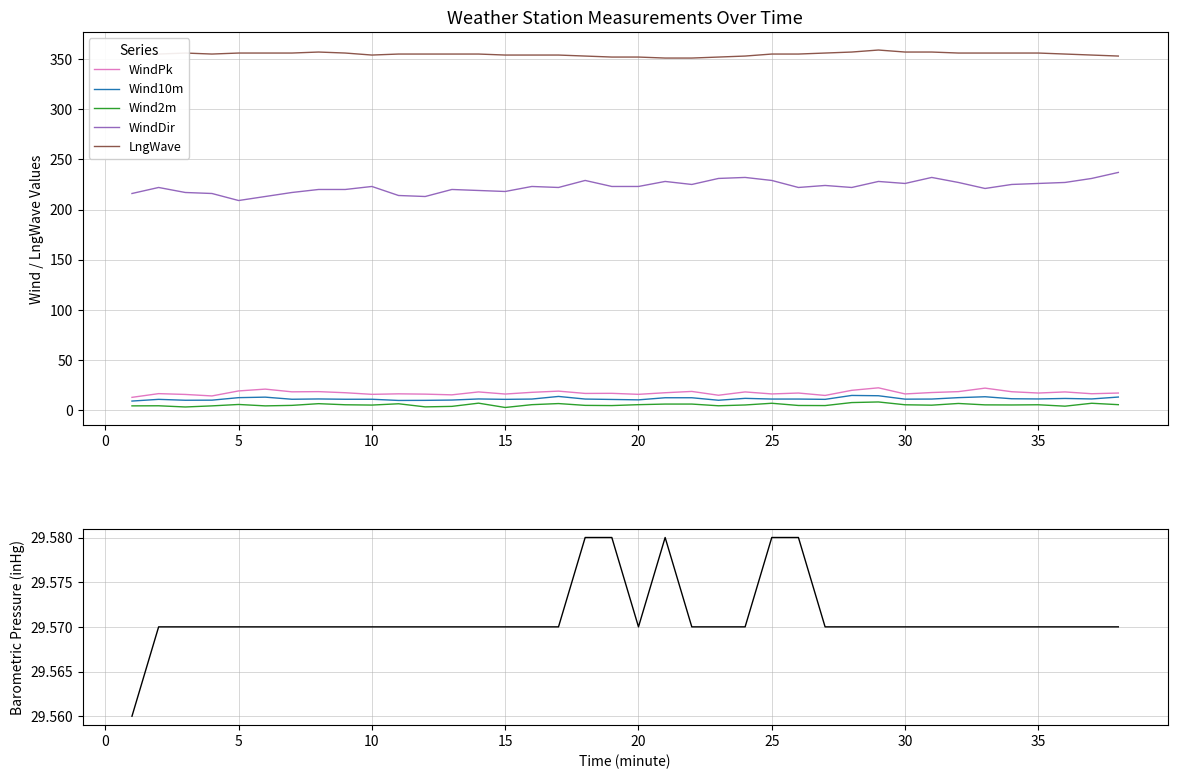

What is the highest value of the Wind2m series?

8.2